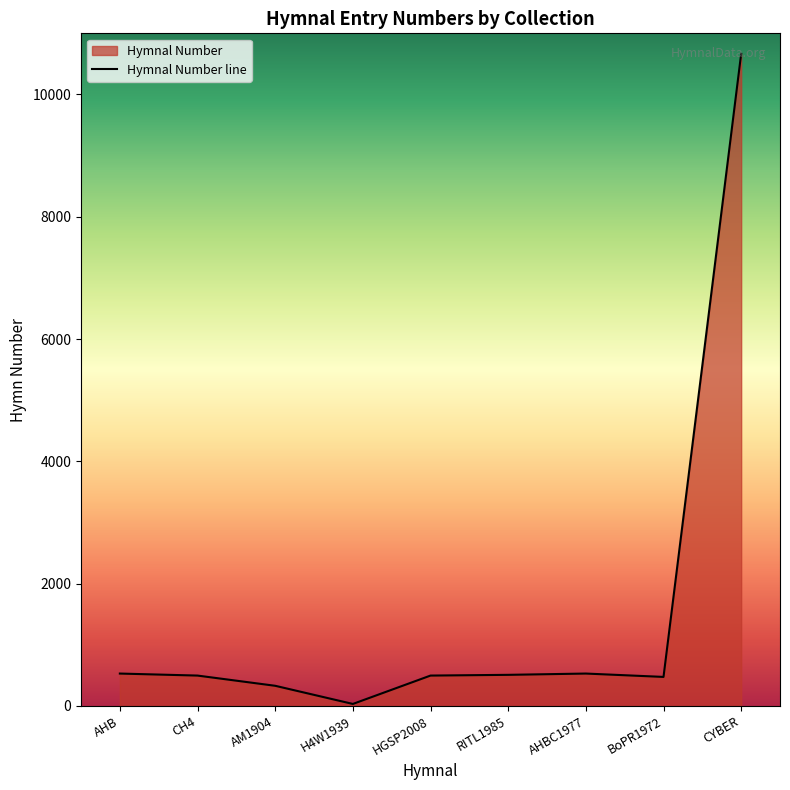

What is the difference between the values at BoPR1972 and CYBER?

10190